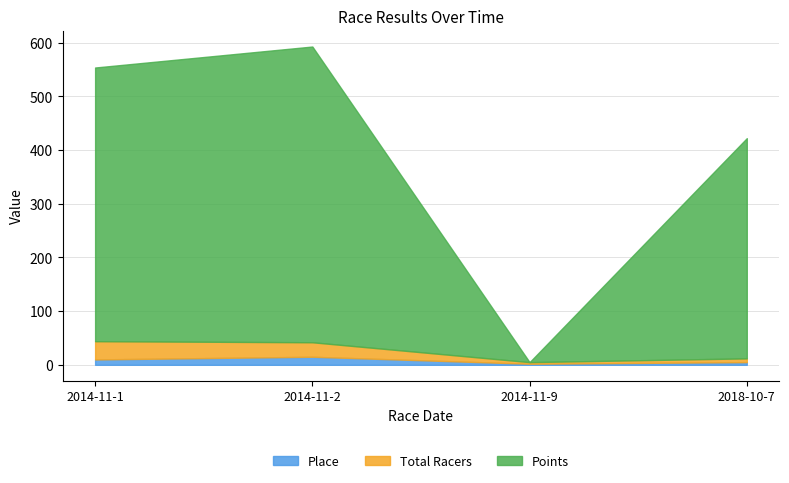

What is the maximum value for Points?

550.8